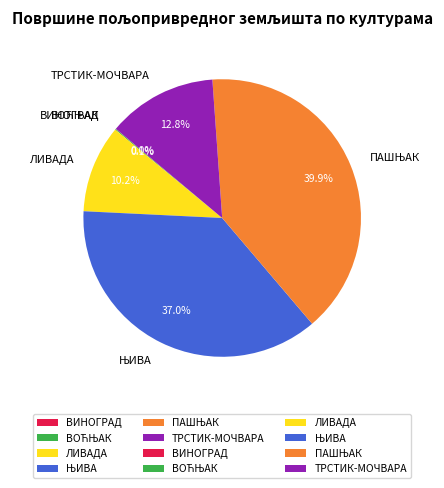

What portion of the pie excludes ТРСТИК-МОЧВАРА?

87.2%